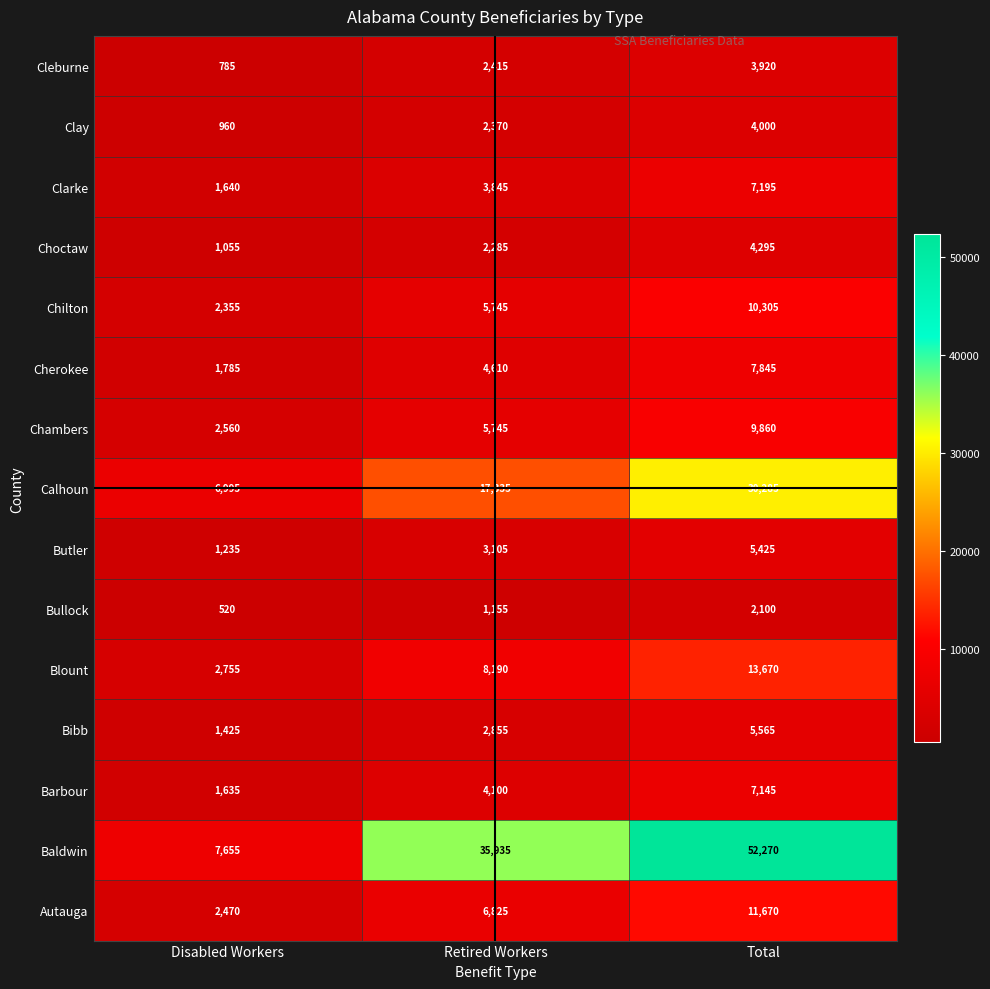

How many Autauga values are between 2470 and 11670?

3